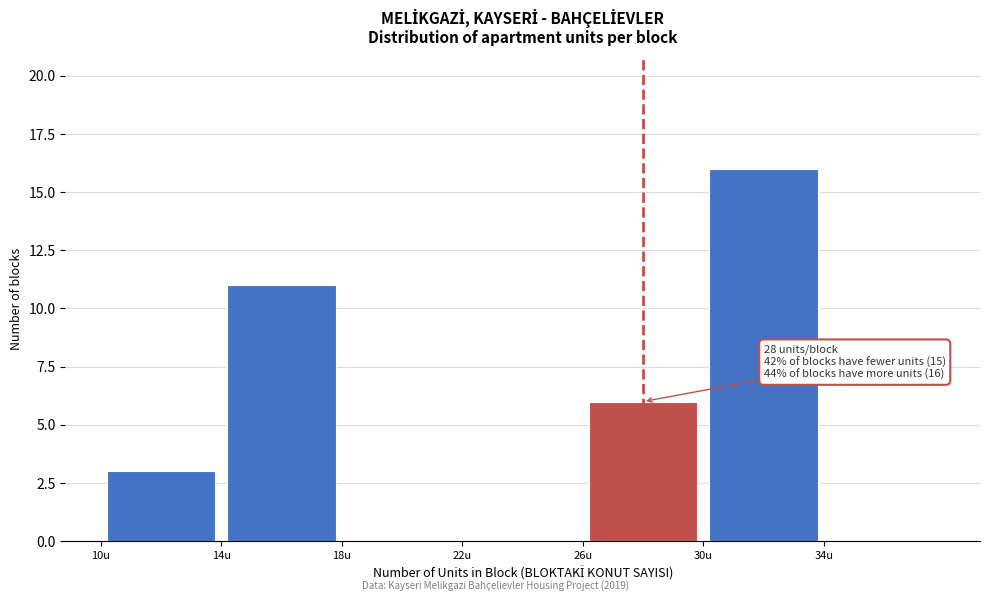

Over which range of the x-axis is the bar tallest?

30 to 34